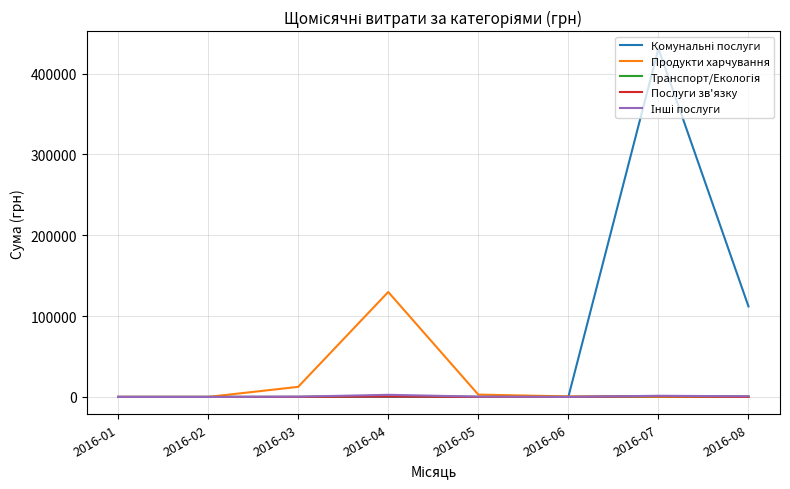

What is the greatest value displayed?

431095.0